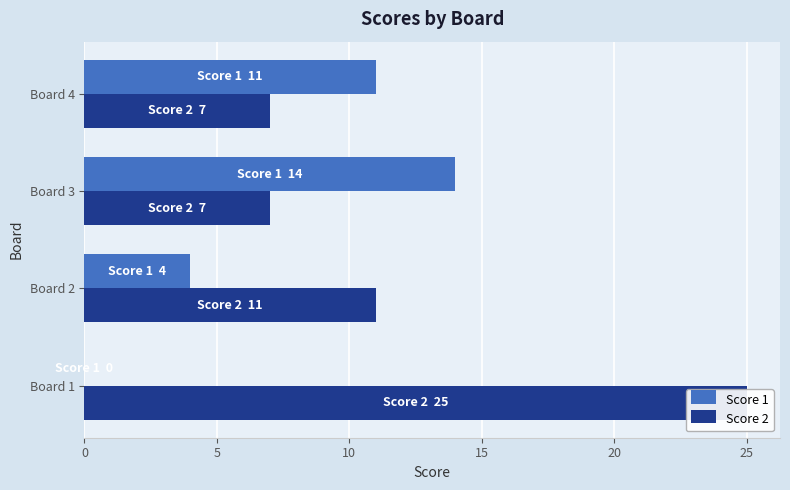

Which has a higher value, Board 4 or Board 2?

Board 4